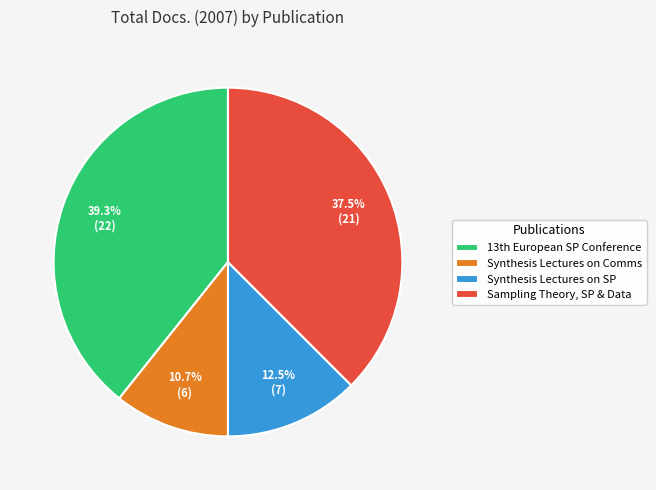

Which category has the biggest portion of the pie?

13th European SP Conference